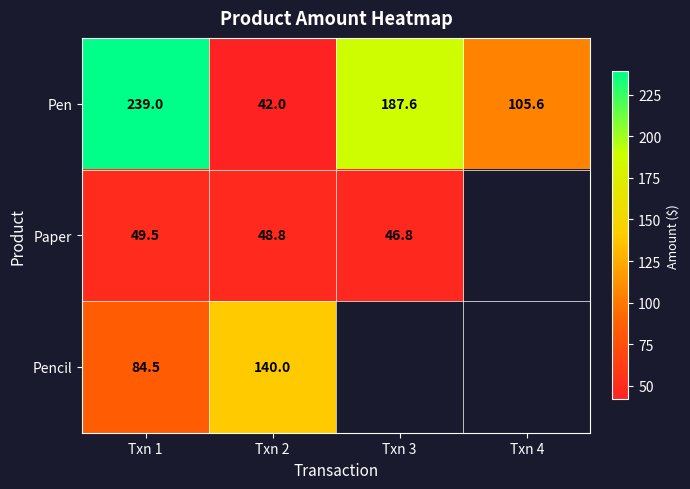

Is it true that Paper equals 66.4 at Txn 3?

False